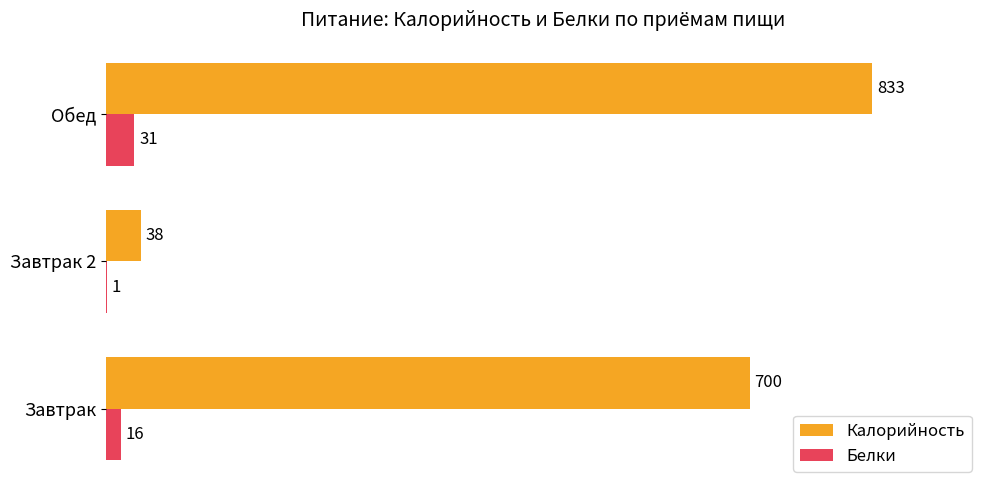

Which series has the largest total across all categories?

Калорийность